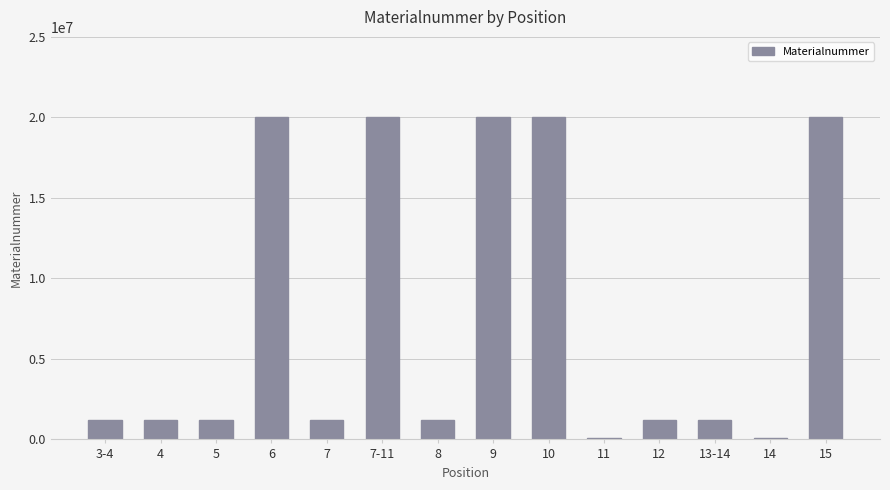

What position from the left is 4?

2